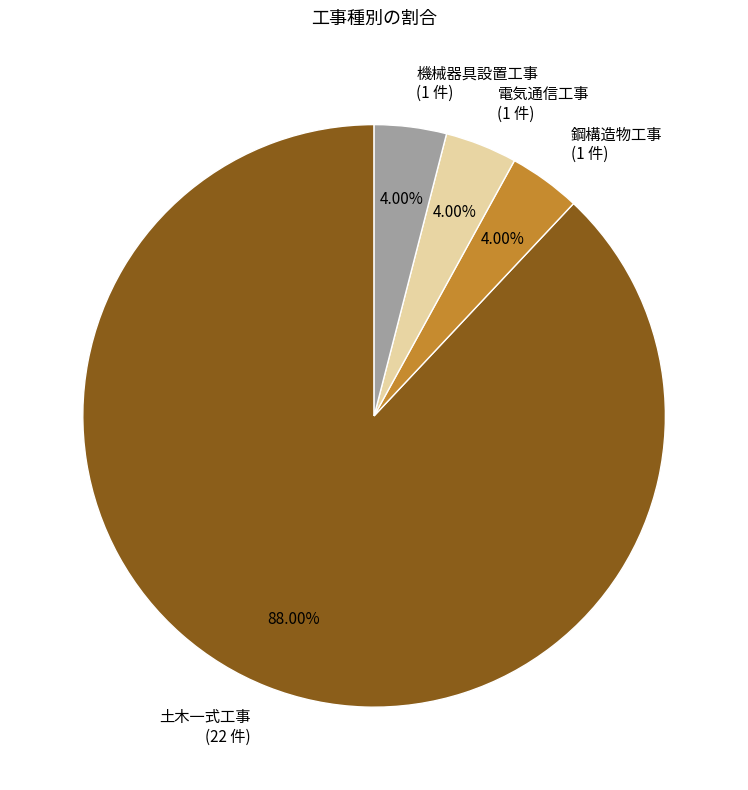

Does 土木一式工事 (22 件) account for over 50% of the chart?

Yes